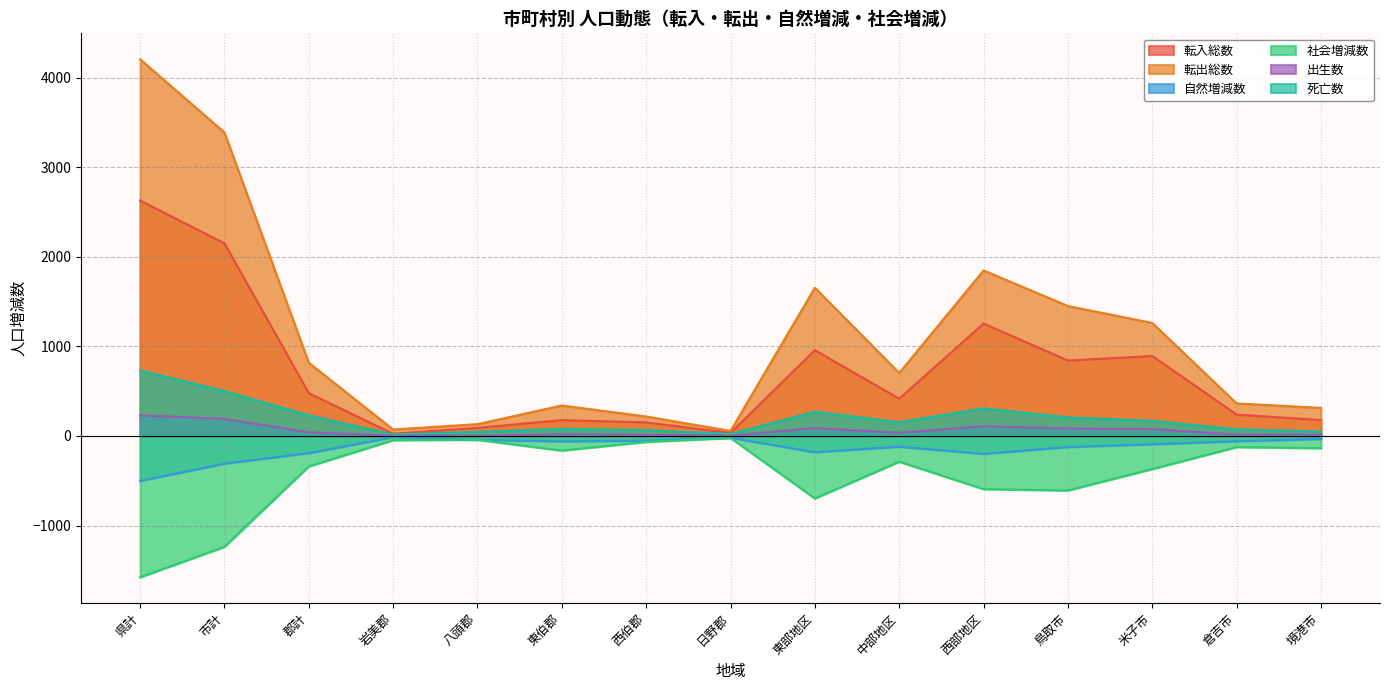

The 転入総数 series shows 177 at 東伯郡. True or false?

True